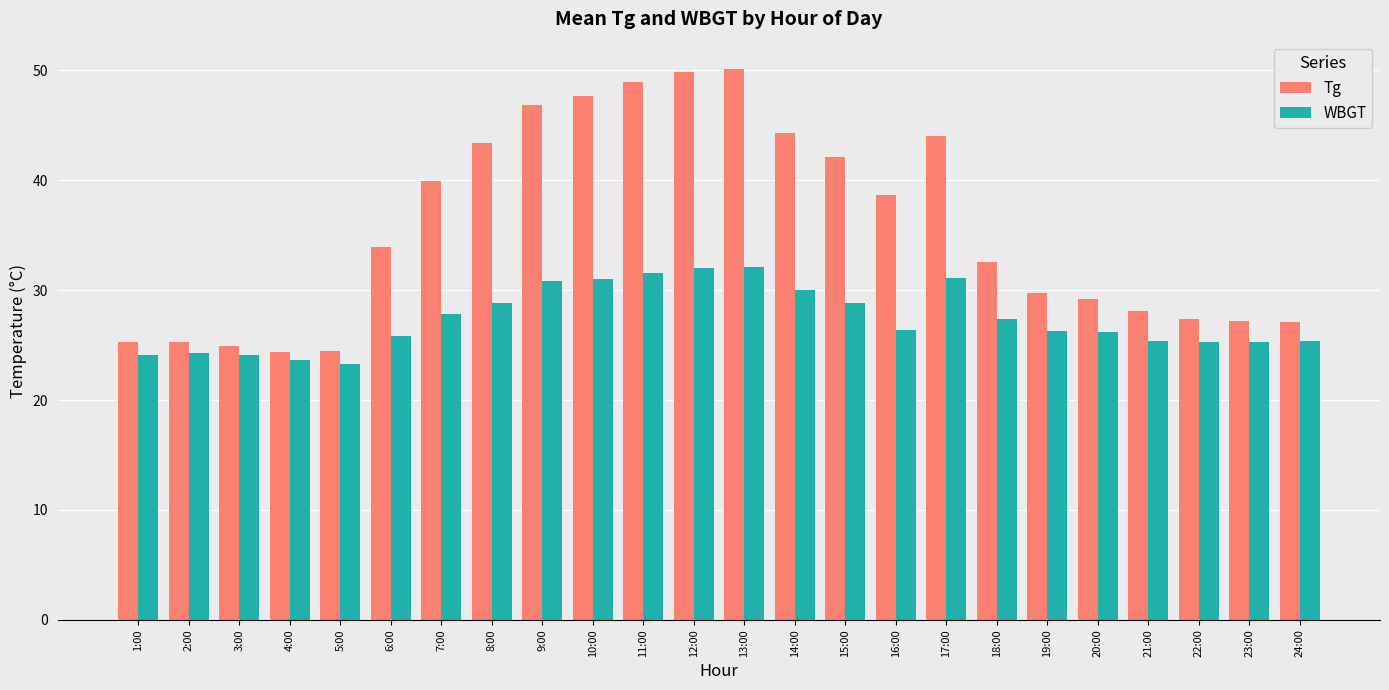

What is the sum of the WBGT values at 1:00 and 8:00?

53.0